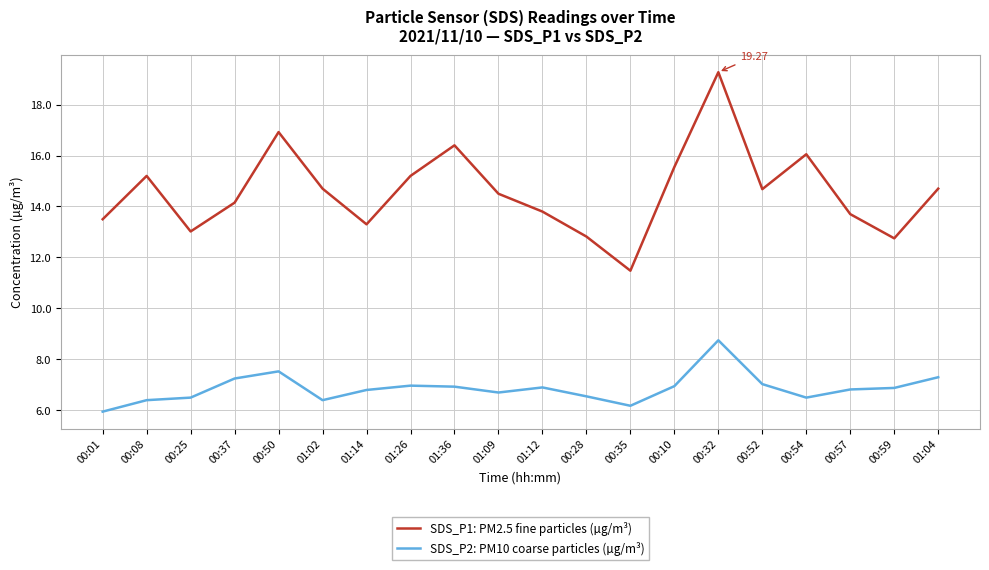

List the series in order of their peak value, lowest first.

SDS_P2: PM10 coarse particles (µg/m³), SDS_P1: PM2.5 fine particles (µg/m³)